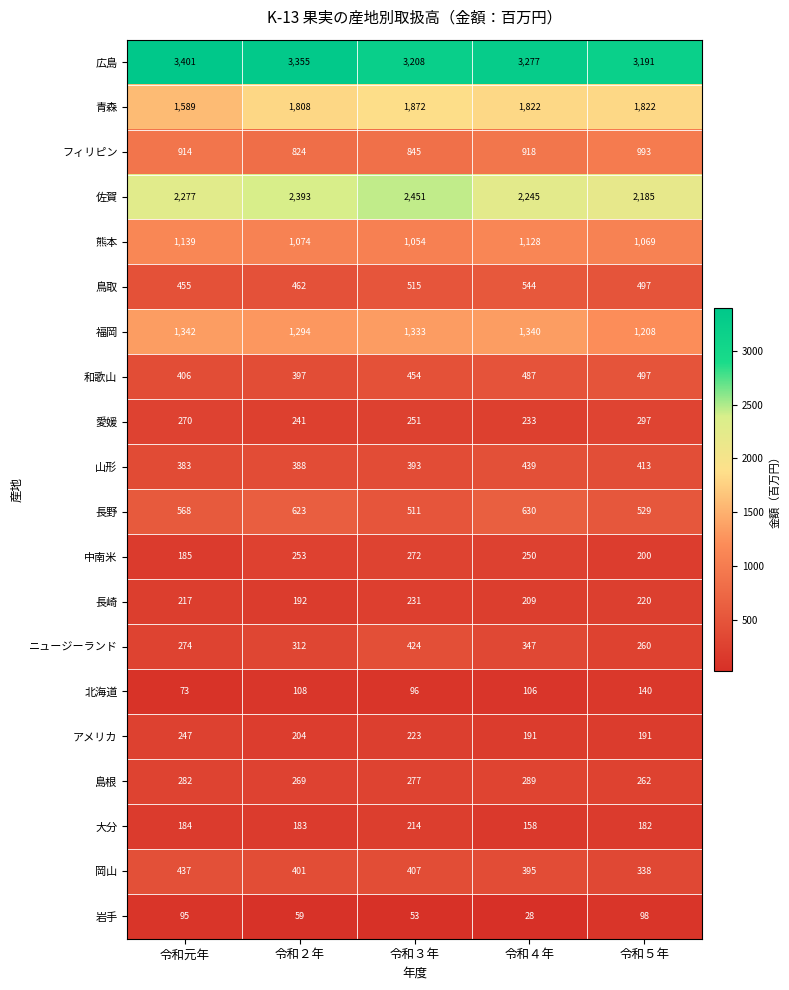

True or false: 広島 has a value of 2064 at 令和３年.

False